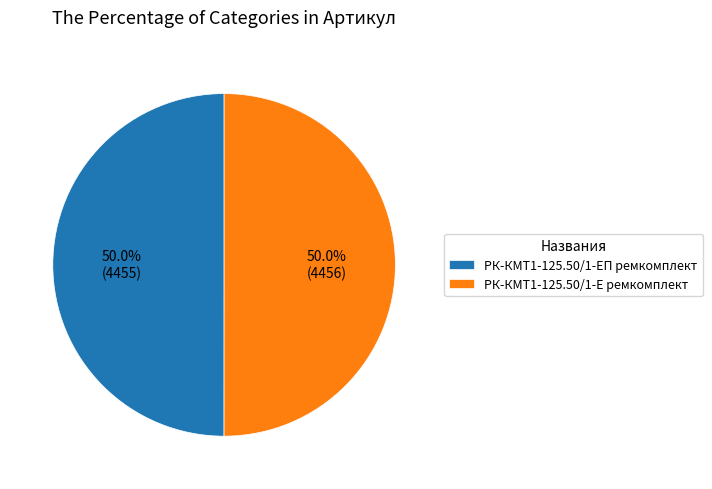

What percentage do РК-КМТ1-125.50/1-Е ремкомплект and РК-КМТ1-125.50/1-ЕП ремкомплект together represent?

100.0%